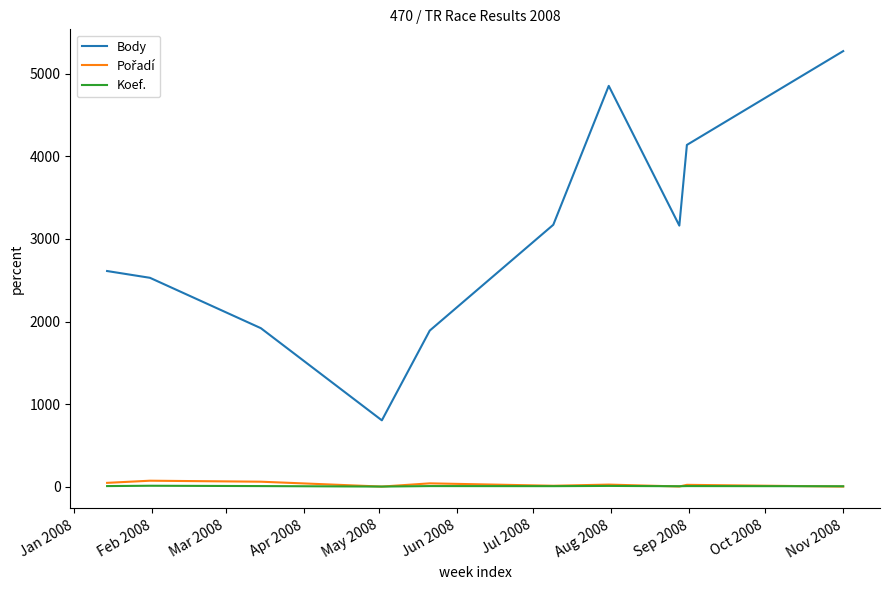

True or false: Body and Koef. cross at least once.

False